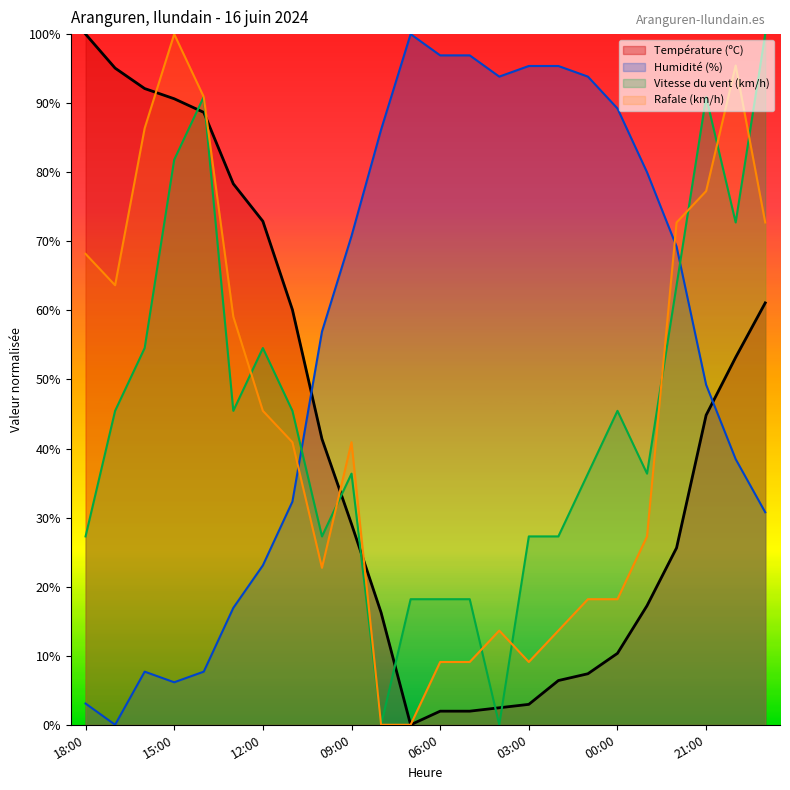

At which label does Humidité (%) first exceed 69?

09:00